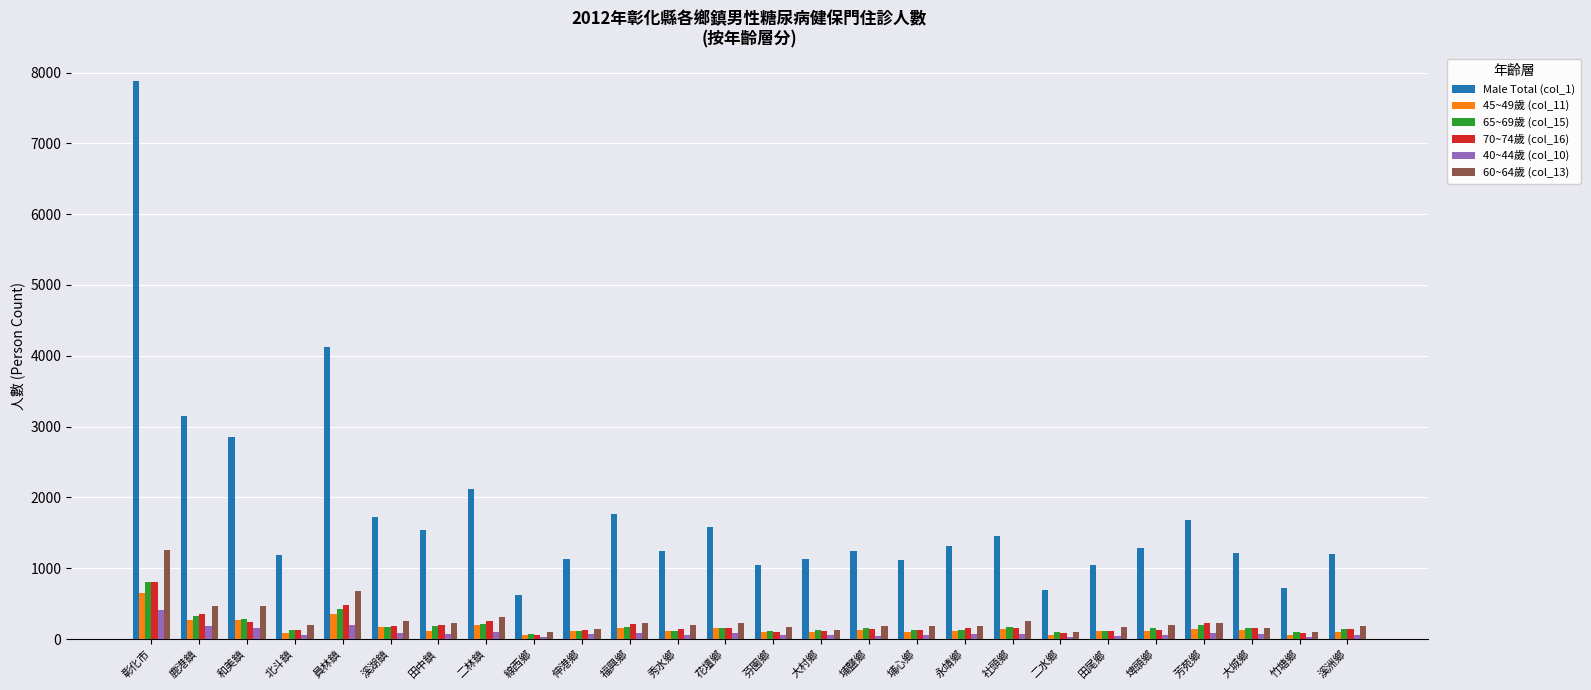

How many bars are there in each group?

6